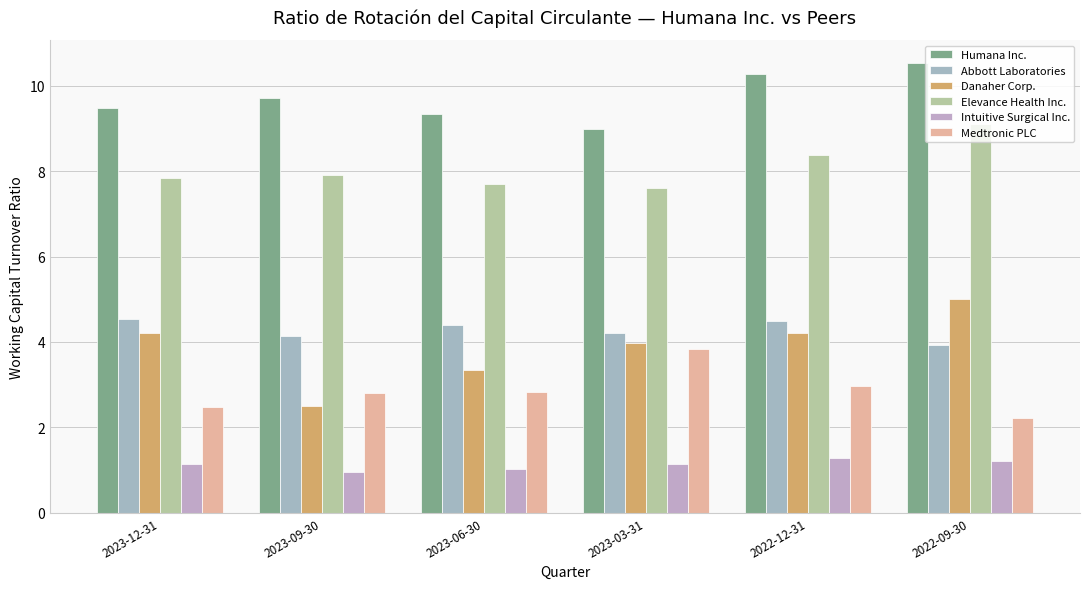

How many Abbott Laboratories values are between 4 and 5?

5